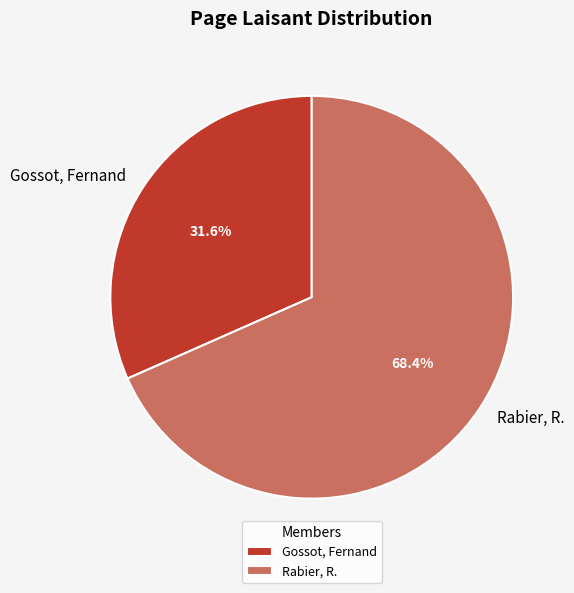

What is the ratio of the value at Rabier, R. to the value at Gossot, Fernand?

2.2